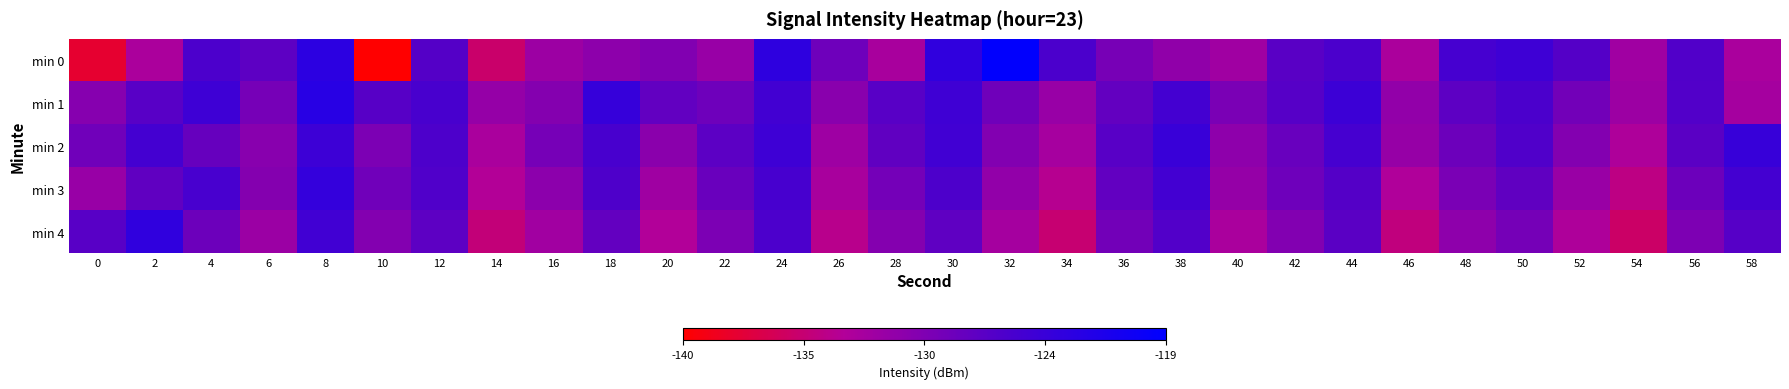

Reading left to right, transcribe all the data shown in this chart.

min 0: 0=-137.8	2=-132.5	4=-126.0	6=-127.2	8=-123.2	10=-140.3	12=-126.6	14=-135.1	16=-131.5	18=-130.4	20=-129.6	22=-131.2	24=-123.3	26=-128.3	28=-132.3	30=-123.5	32=-119.2	34=-125.9	36=-128.9	38=-130.7	40=-131.7	42=-126.9	44=-126.0	46=-132.5	48=-125.5	50=-124.8	52=-126.6	54=-131.8	56=-126.3	58=-132.4
min 1: 0=-130.0	2=-126.8	4=-124.7	6=-128.9	8=-122.8	10=-126.8	12=-125.7	14=-131.0	16=-129.9	18=-124.1	20=-127.5	22=-128.3	24=-125.1	26=-130.2	28=-126.8	30=-124.9	32=-128.4	34=-131.2	36=-127.6	38=-125.3	40=-129.1	42=-126.7	44=-124.5	46=-130.8	48=-127.2	50=-125.9	52=-128.6	54=-131.5	56=-126.4	58=-132.1
min 2: 0=-128.5	2=-125.3	4=-127.8	6=-130.1	8=-124.6	10=-129.3	12=-126.1	14=-132.4	16=-128.9	18=-125.7	20=-130.3	22=-127.1	24=-124.8	26=-131.6	28=-127.4	30=-125.0	32=-129.7	34=-132.2	36=-126.8	38=-124.3	40=-130.5	42=-127.9	44=-125.4	46=-131.1	48=-128.2	50=-126.3	52=-129.8	54=-132.7	56=-127.0	58=-124.1
min 3: 0=-131.2	2=-127.4	4=-125.6	6=-129.9	8=-123.8	10=-128.5	12=-126.3	14=-133.1	16=-130.4	18=-126.2	20=-131.7	22=-128.0	24=-125.5	26=-132.3	28=-128.7	30=-126.1	32=-130.8	34=-133.4	36=-127.5	38=-125.2	40=-131.0	42=-128.3	44=-126.6	46=-132.8	48=-129.1	50=-127.4	52=-131.3	54=-134.0	56=-128.2	58=-125.3
min 4: 0=-126.8	2=-123.5	4=-128.2	6=-131.4	8=-125.0	10=-129.8	12=-127.2	14=-134.5	16=-131.8	18=-127.6	20=-133.0	22=-129.3	24=-126.0	26=-133.6	28=-129.9	30=-127.3	32=-132.1	34=-134.8	36=-128.6	38=-126.4	40=-132.4	42=-129.7	44=-127.0	46=-134.2	48=-130.5	50=-128.8	52=-132.7	54=-135.3	56=-129.4	58=-126.7